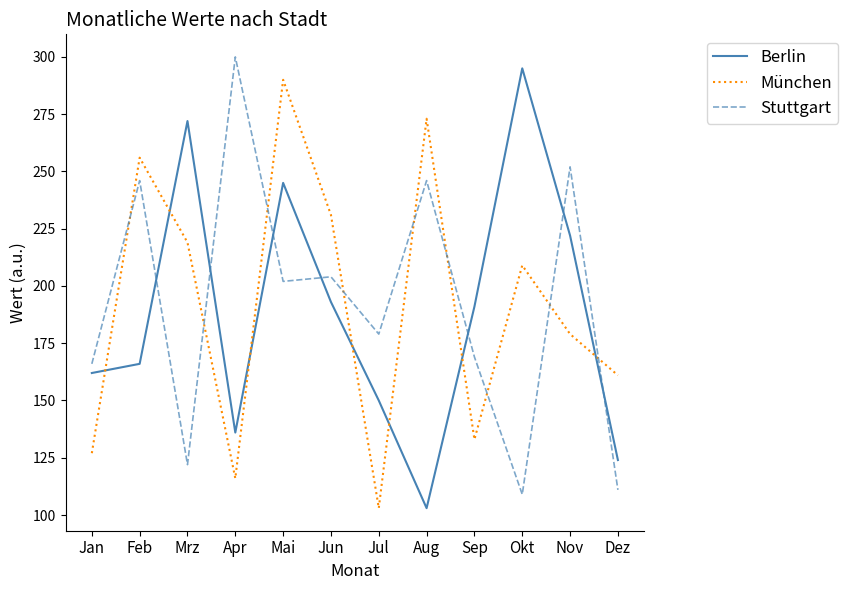

Which series ends up on top after the final intersection of München and Berlin?

München